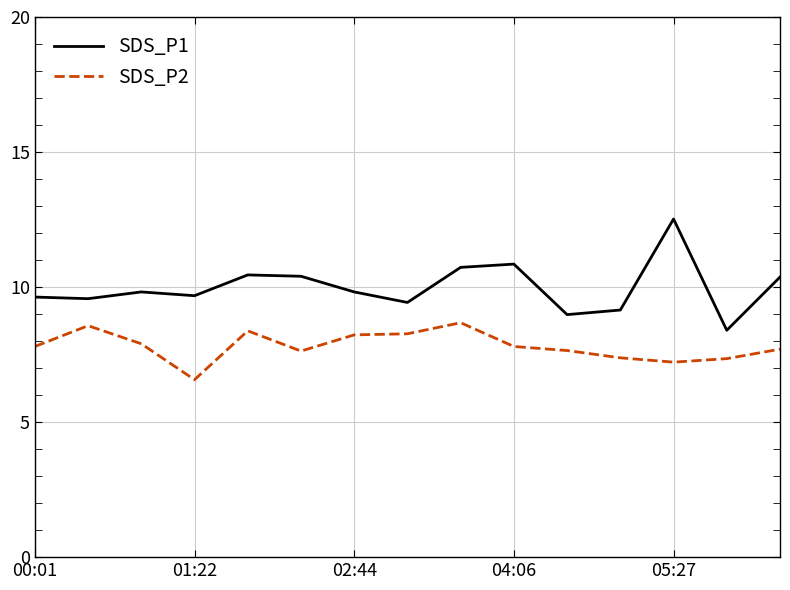

Which series has the largest range (max minus min)?

SDS_P1